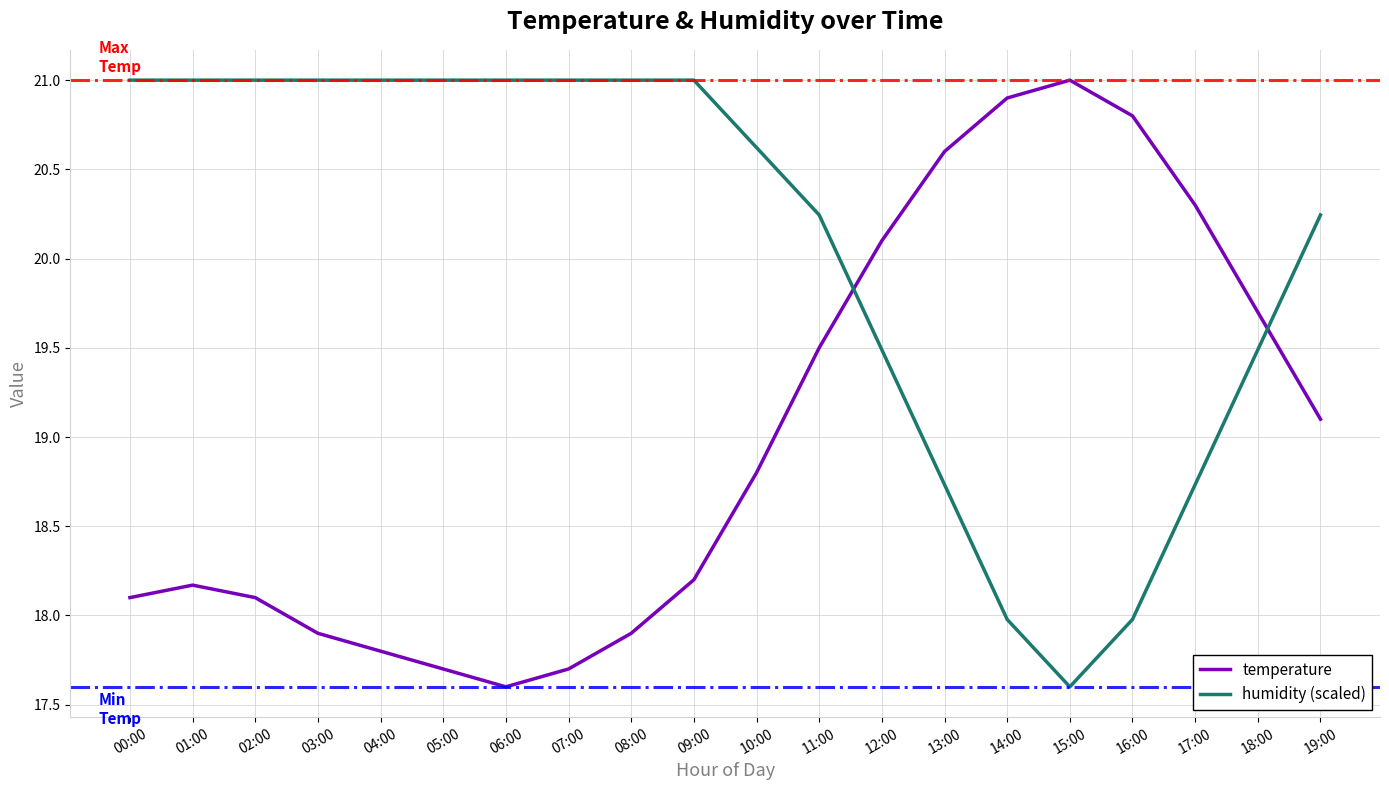

What is the highest value of the temperature series?

21.0